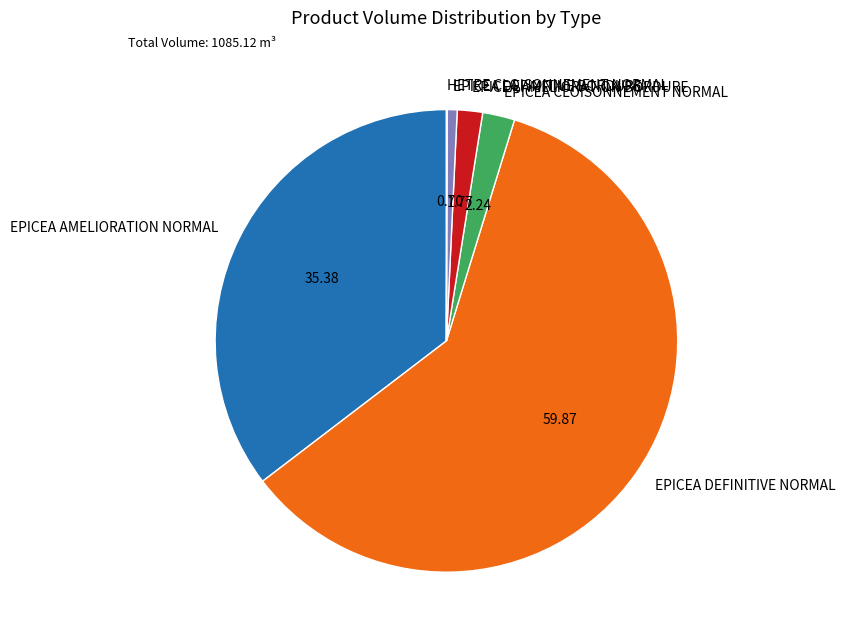

Does any single category account for the majority?

Yes